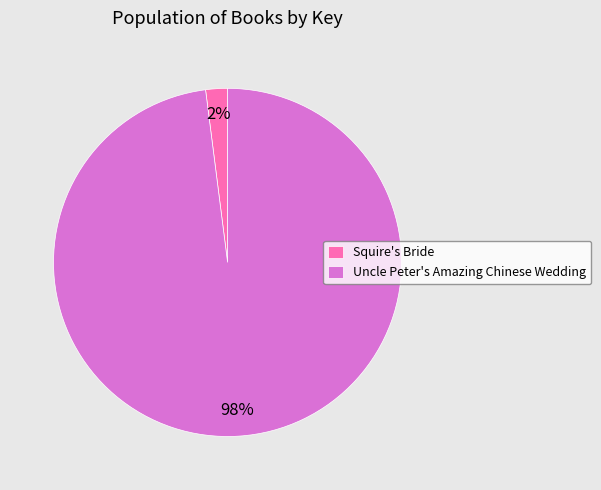

What percentage is the Squire's Bride slice, to the nearest percent?

2%